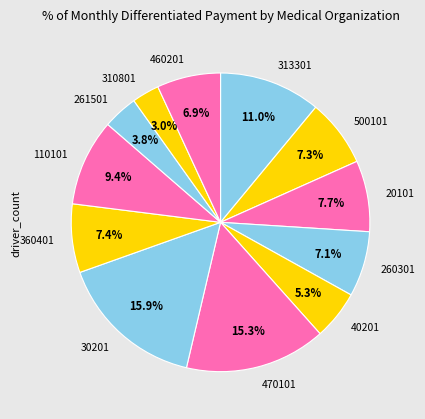

To the nearest percent, what is the difference between the largest and smallest slice percentages?

13%